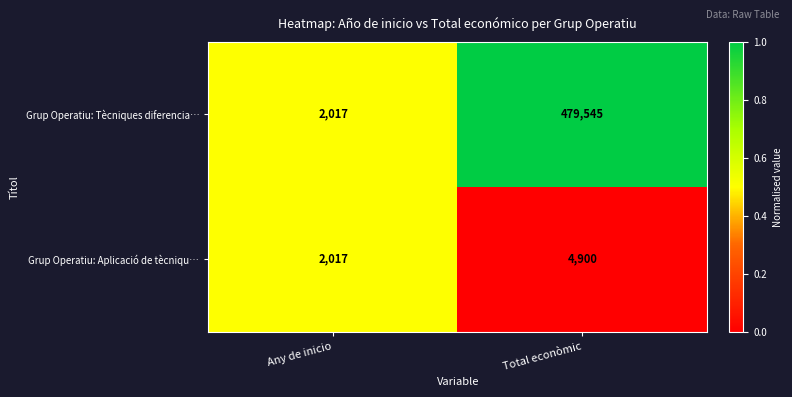

Which category has the highest value across all series?

Total econòmic